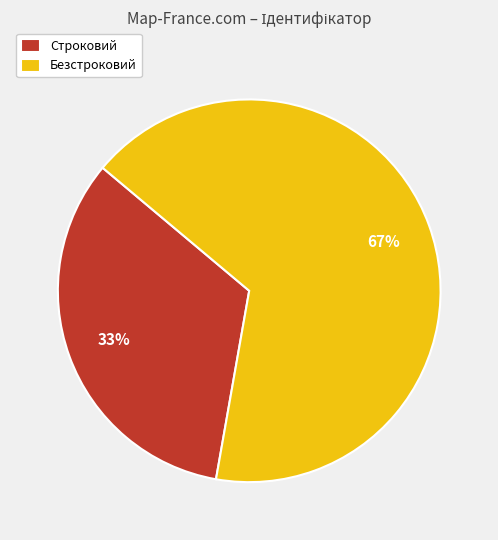

Count the number of slices in the pie.

2